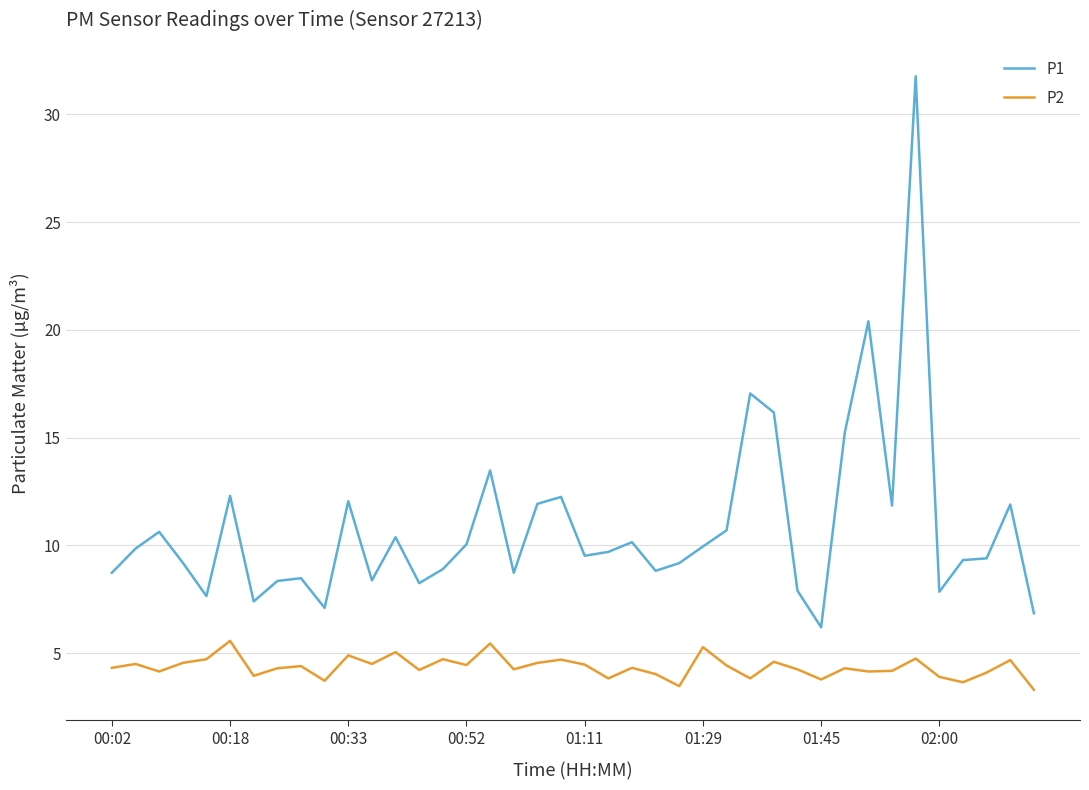

True or false: P1 and P2 intersect in this chart.

False